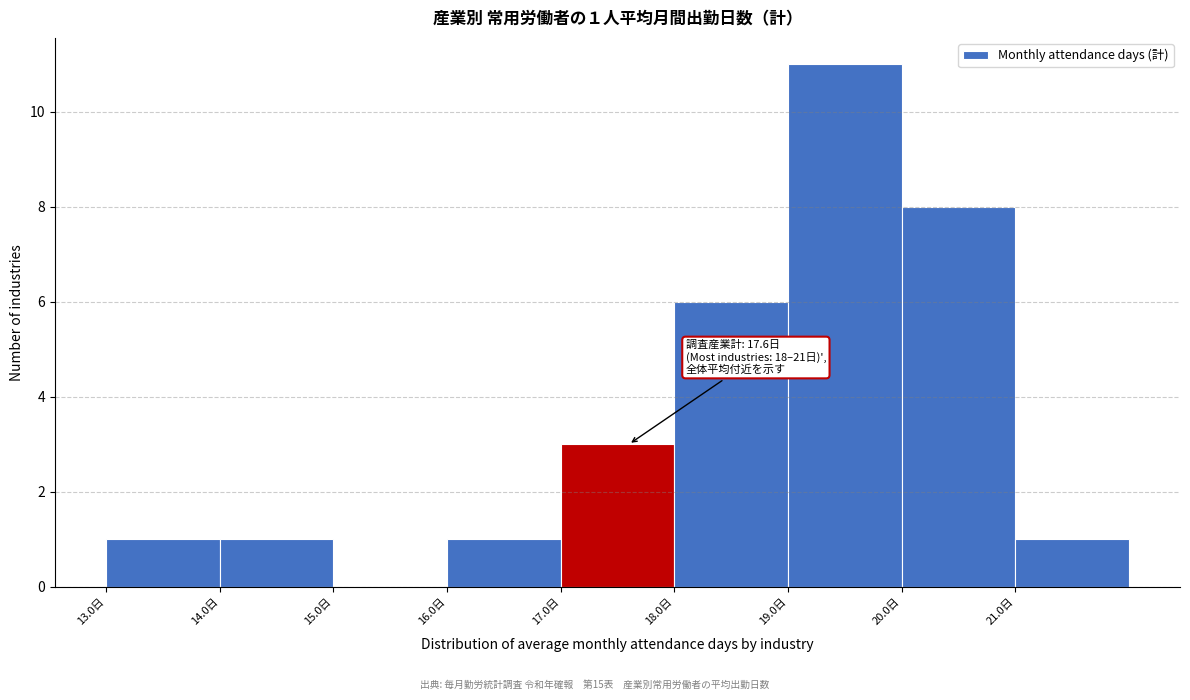

Over which range of the x-axis is the bar tallest?

19 to 20